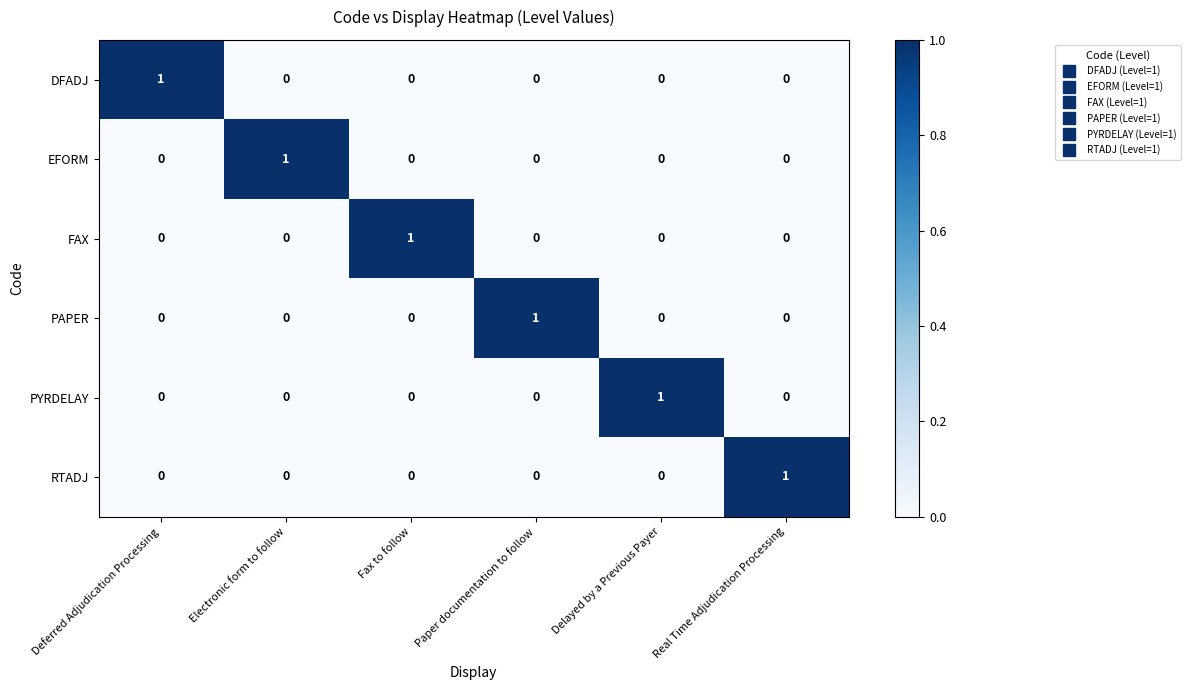

Count the number of data series in this chart.

6